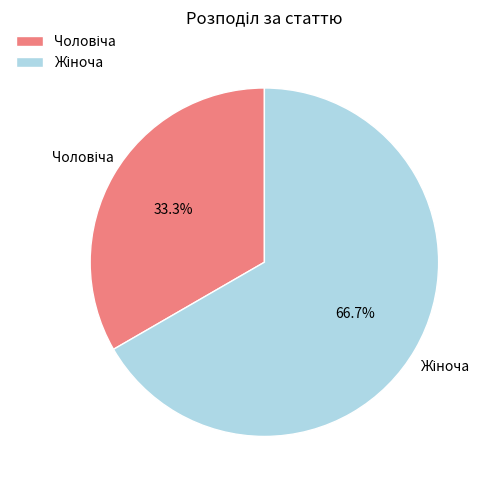

Is there any slice that represents more than half of the pie?

Yes